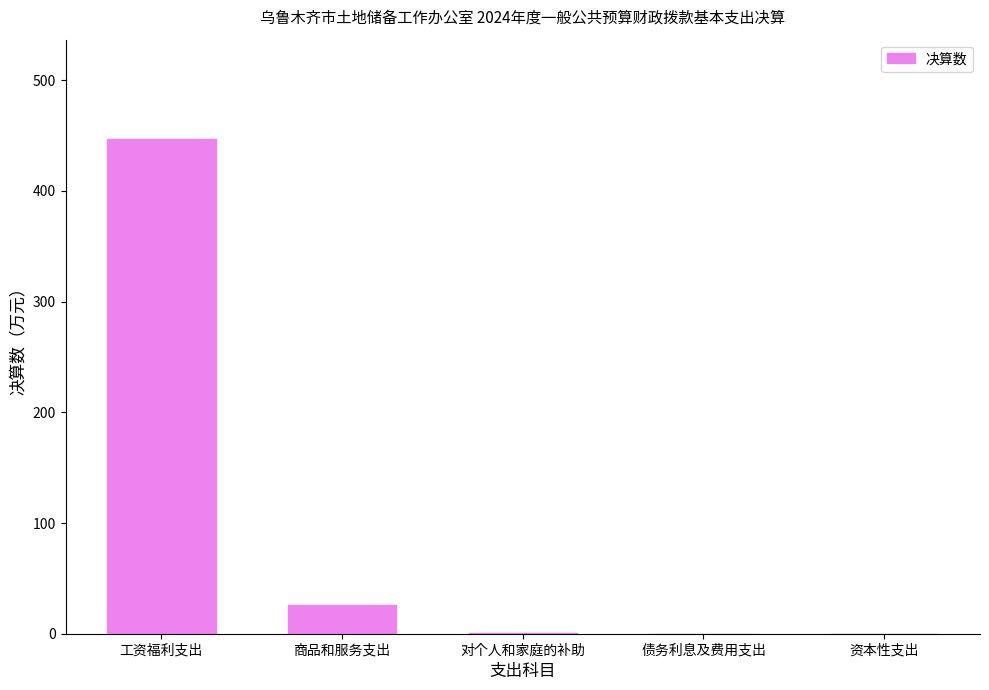

Is it true that the value at 资本性支出 is 0.0?

True